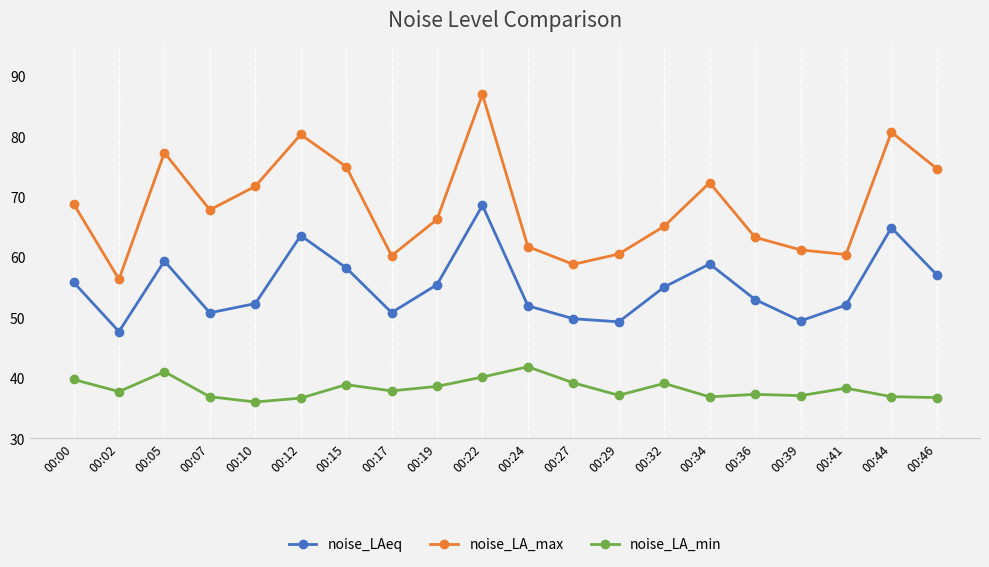

True or false: noise_LAeq and noise_LA_max intersect in this chart.

False